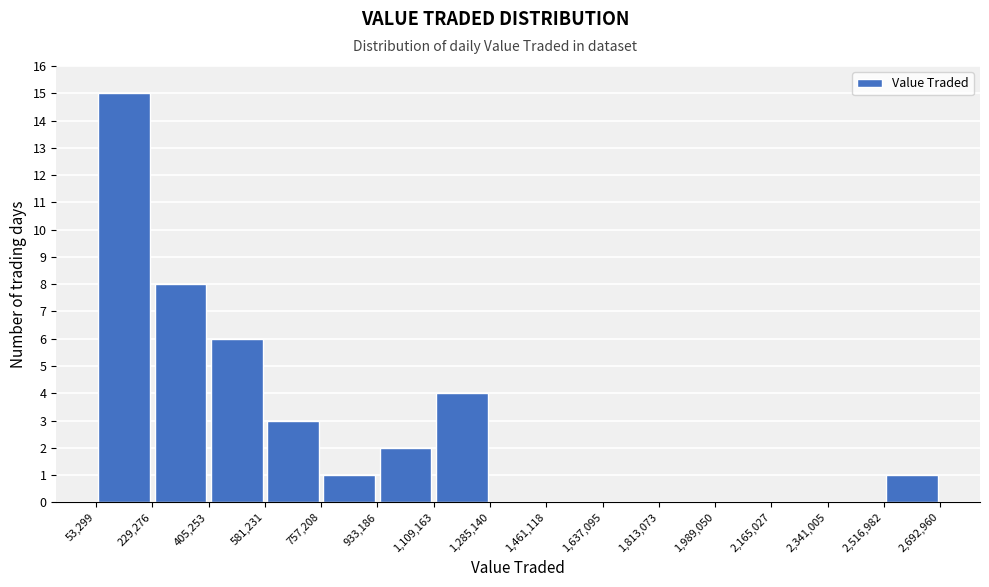

Which range on the x-axis has the tallest bar?

53,299 to 229,276